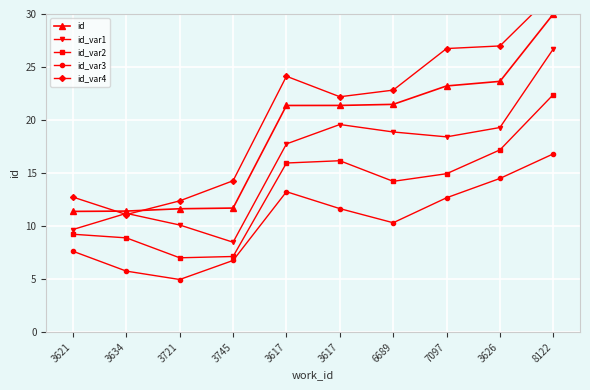

What are all the series names shown in the legend?

id, id_var1, id_var2, id_var3, id_var4